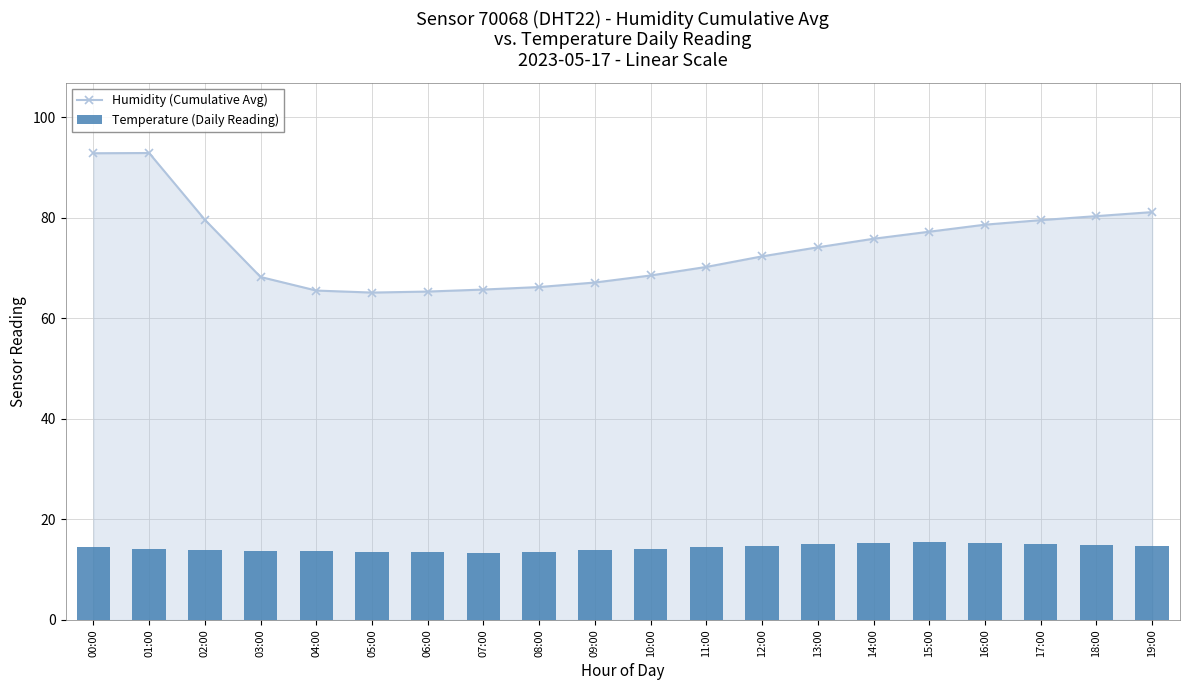

Reading left to right, extract all data points from this chart.

Humidity (Cumulative Avg): 00:00=92.8	01:00=92.8	02:00=79.6	03:00=68.2	04:00=65.5	05:00=65.1	06:00=65.3	07:00=65.7	08:00=66.2	09:00=67.1	10:00=68.5	11:00=70.2	12:00=72.3	13:00=74.1	14:00=75.8	15:00=77.2	16:00=78.6	17:00=79.5	18:00=80.3	19:00=81.1
Temperature (Daily Reading): 00:00=14.5	01:00=14.1	02:00=13.9	03:00=13.8	04:00=13.7	05:00=13.6	06:00=13.5	07:00=13.4	08:00=13.6	09:00=13.9	10:00=14.2	11:00=14.5	12:00=14.8	13:00=15.1	14:00=15.3	15:00=15.5	16:00=15.4	17:00=15.2	18:00=15.0	19:00=14.8